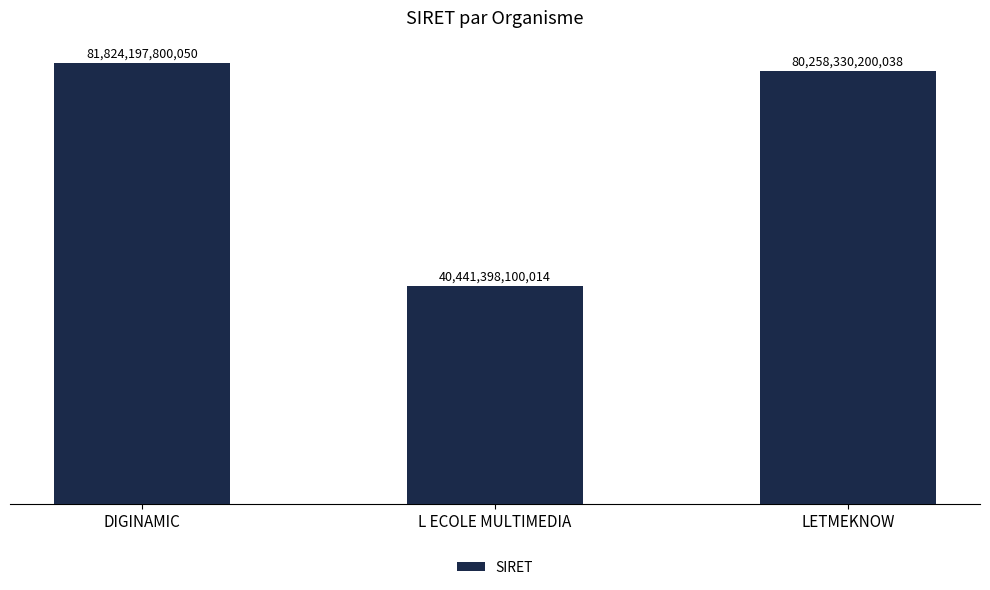

What position from the right is LETMEKNOW?

1